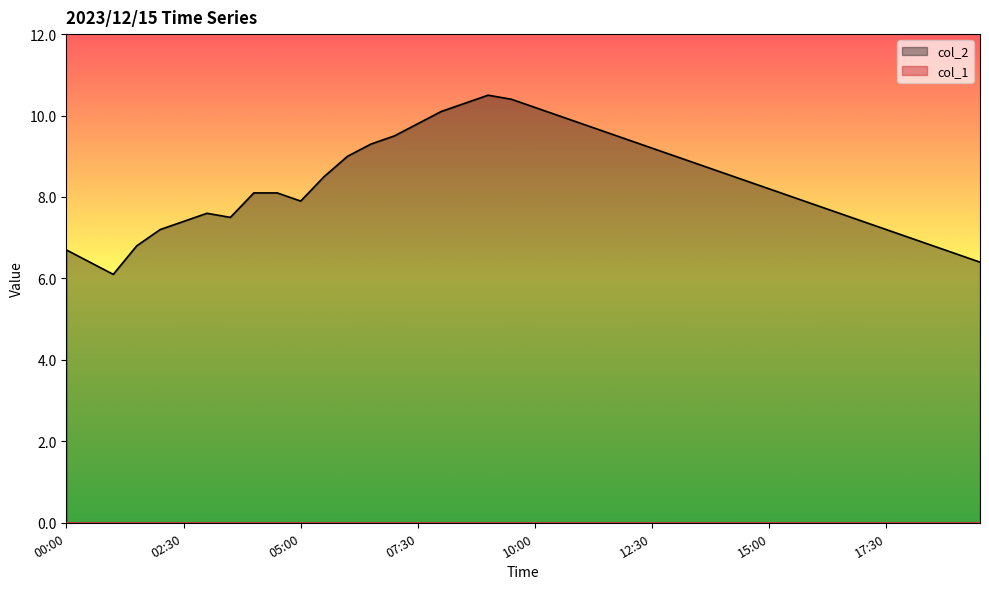

What is the difference between the values at 03:30 and 17:30?

0.3